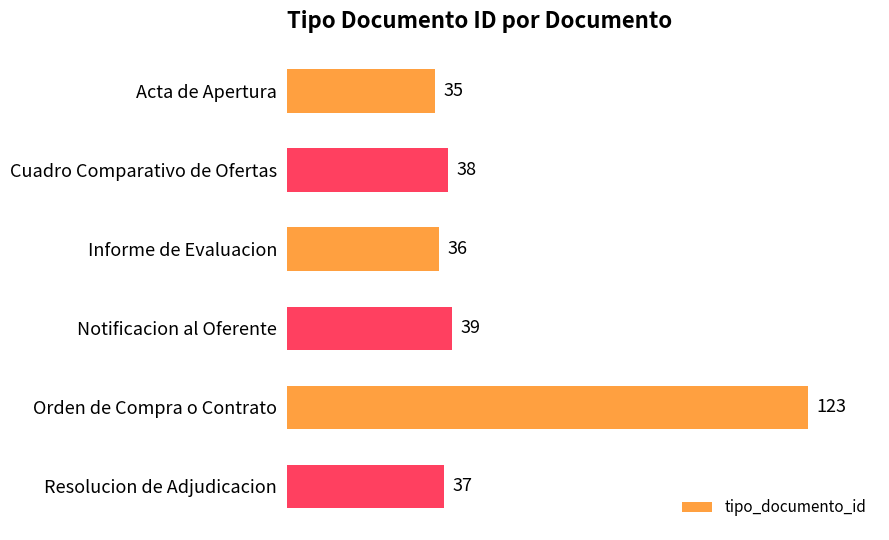

What is the average value?

51